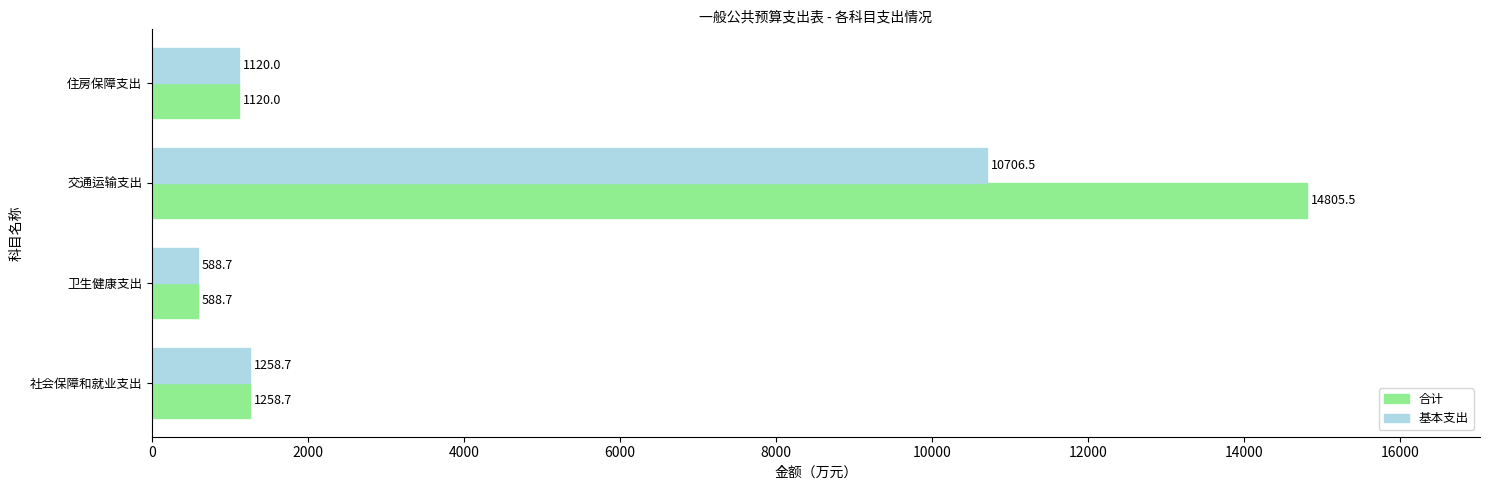

What is the difference between the maximum and minimum values in the 合计 series?

14216.8